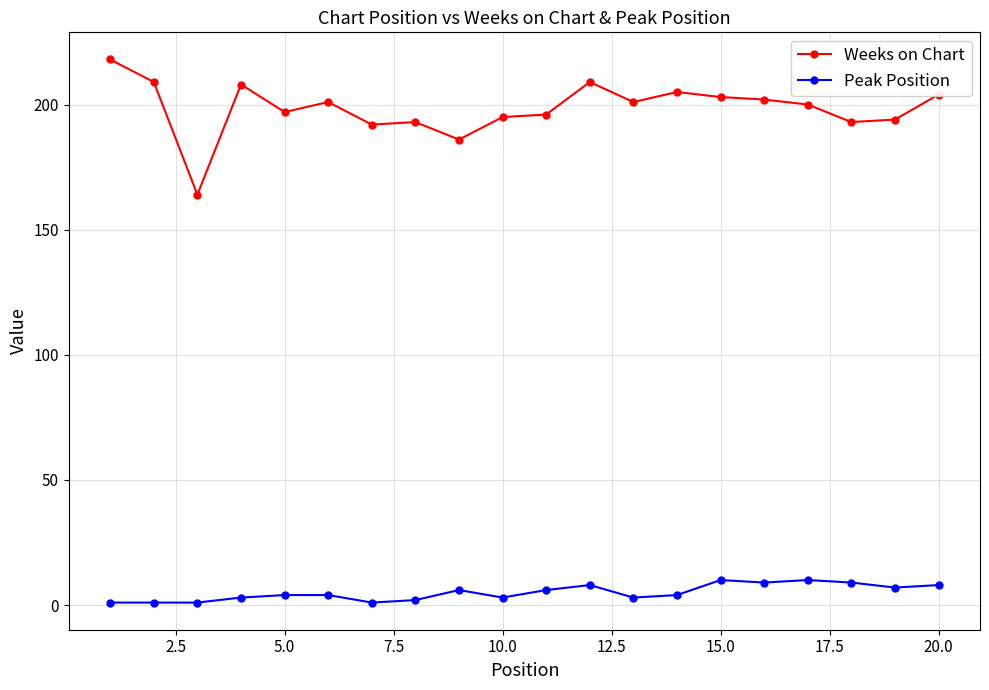

True or false: Peak Position has more than 0 points higher than both neighbors.

True